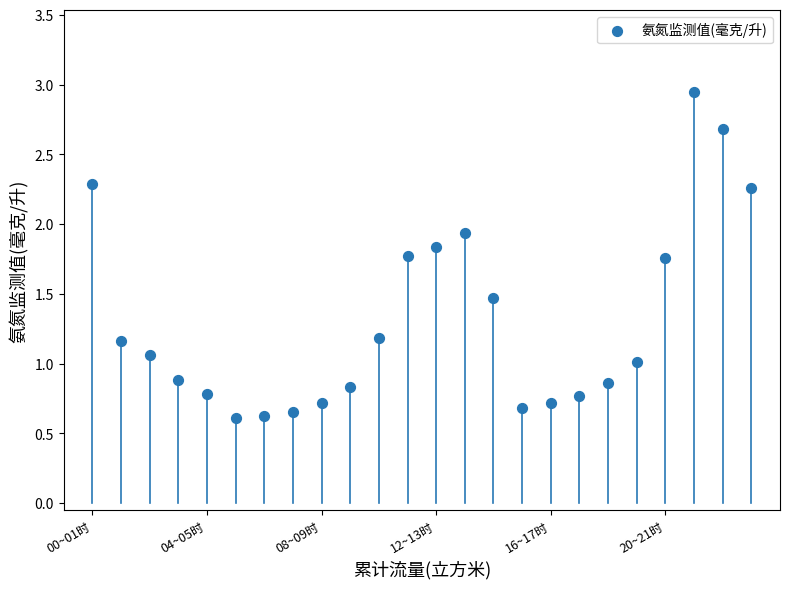

Count the number of points in this scatter plot.

24